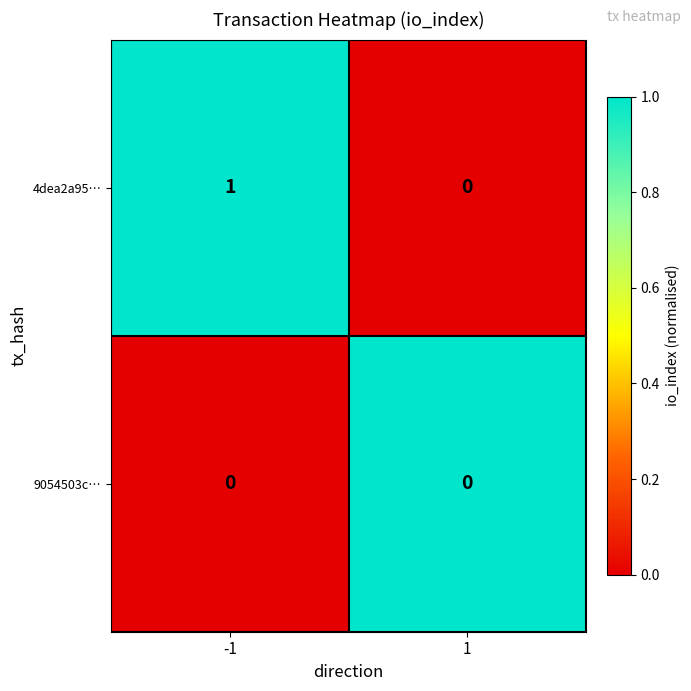

The 9054503c… series shows 0 at -1. True or false?

True